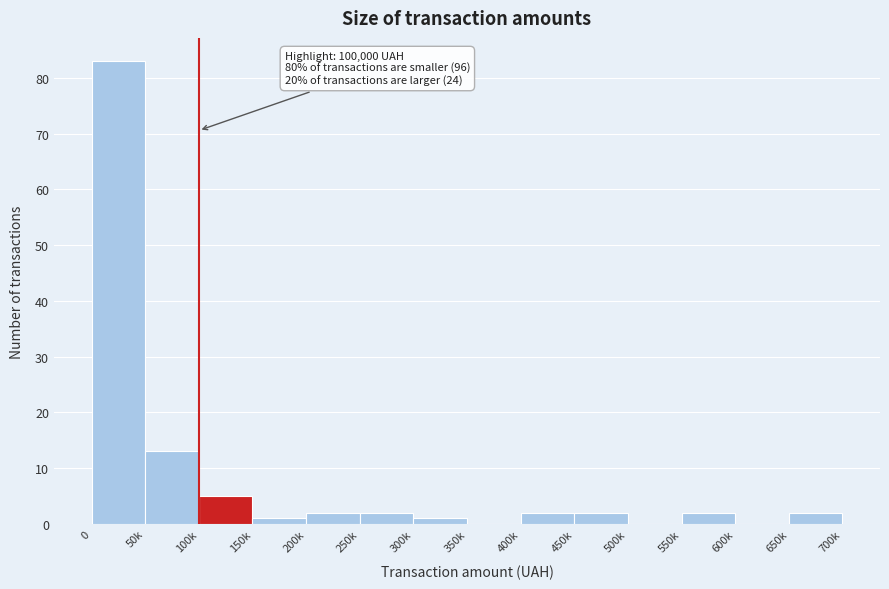

Reading left to right, extract all data points from this chart.

0=83	50k=13	100k=5	150k=1	200k=2	250k=2	300k=1	350k=0	400k=2	450k=2	500k=0	550k=2	600k=0	650k=2